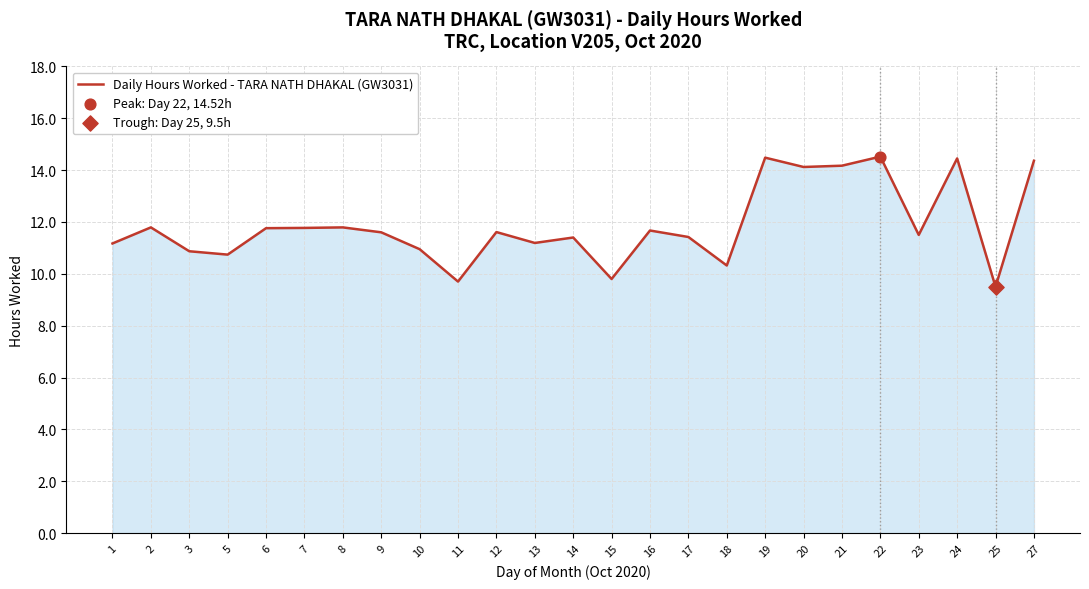

Between 21 and 23, which is larger?

21